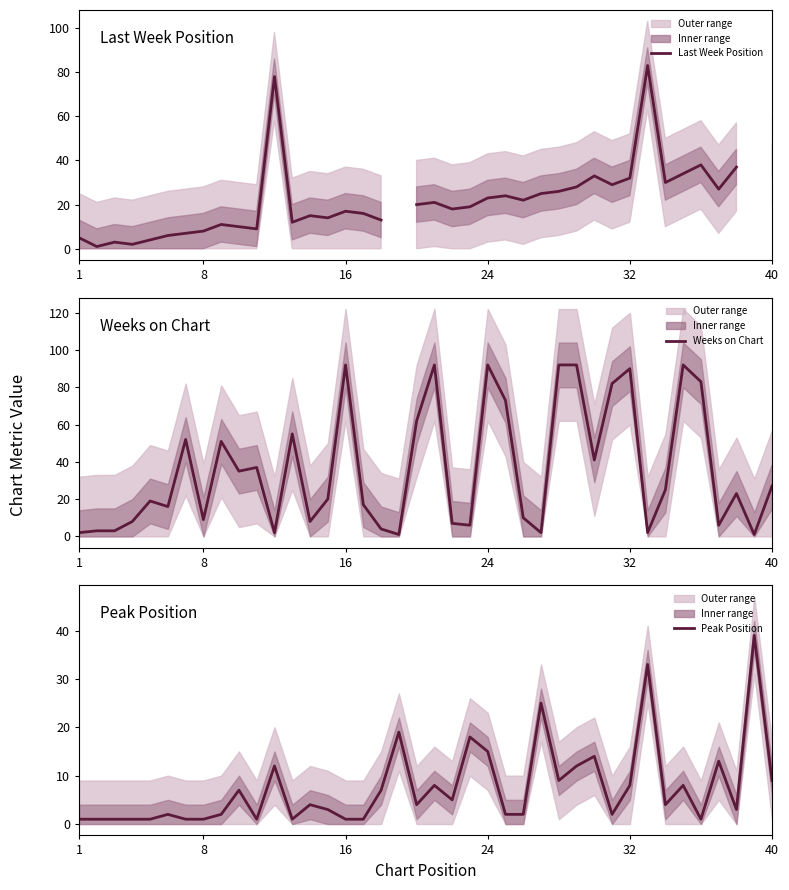

Is this an area chart (filled region under the line)?

No